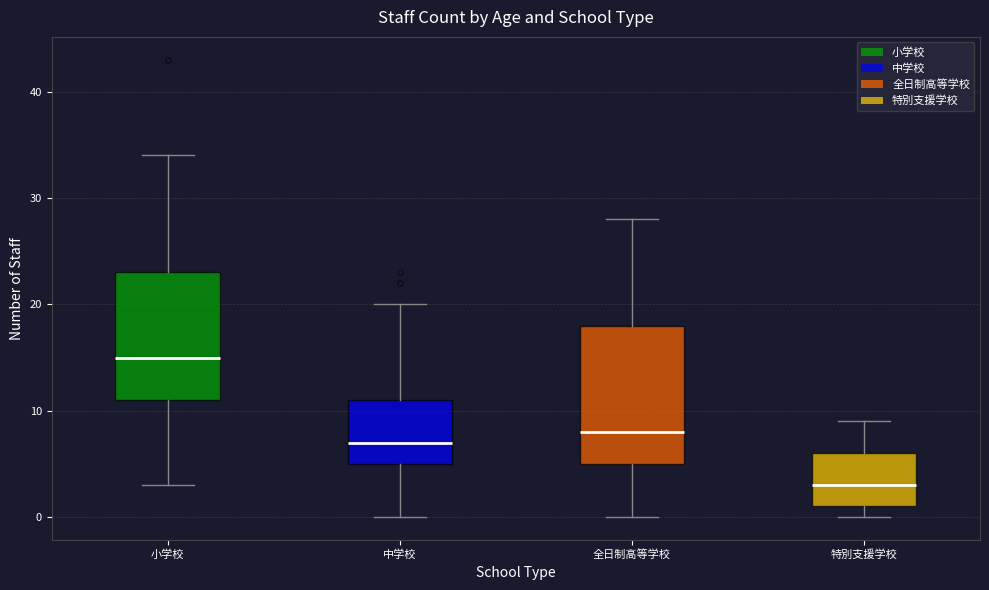

Which box's median line is the highest?

小学校